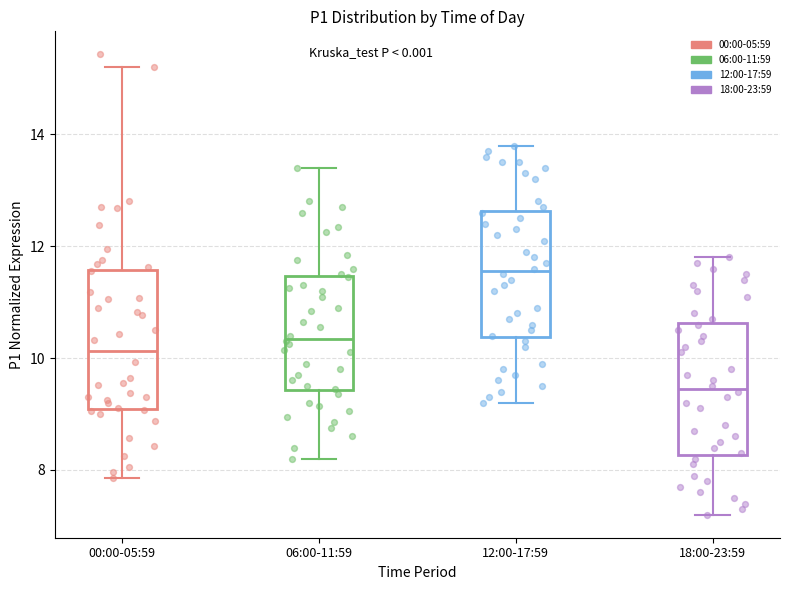

Reading left to right, read every box against the y-axis: the position of its median line, the range the box covers, and the ends of its whiskers. The values are not printed on the chart, so give them approximately, as read against the axis.

00:00-05:59: median 10.2, box 9.0 to 11.6, whiskers 7.8 to 15.2
06:00-11:59: median 10.4, box 9.4 to 11.4, whiskers 8.2 to 13.4
12:00-17:59: median 11.6, box 10.4 to 12.6, whiskers 9.2 to 13.8
18:00-23:59: median 9.4, box 8.2 to 10.6, whiskers 7.2 to 11.8